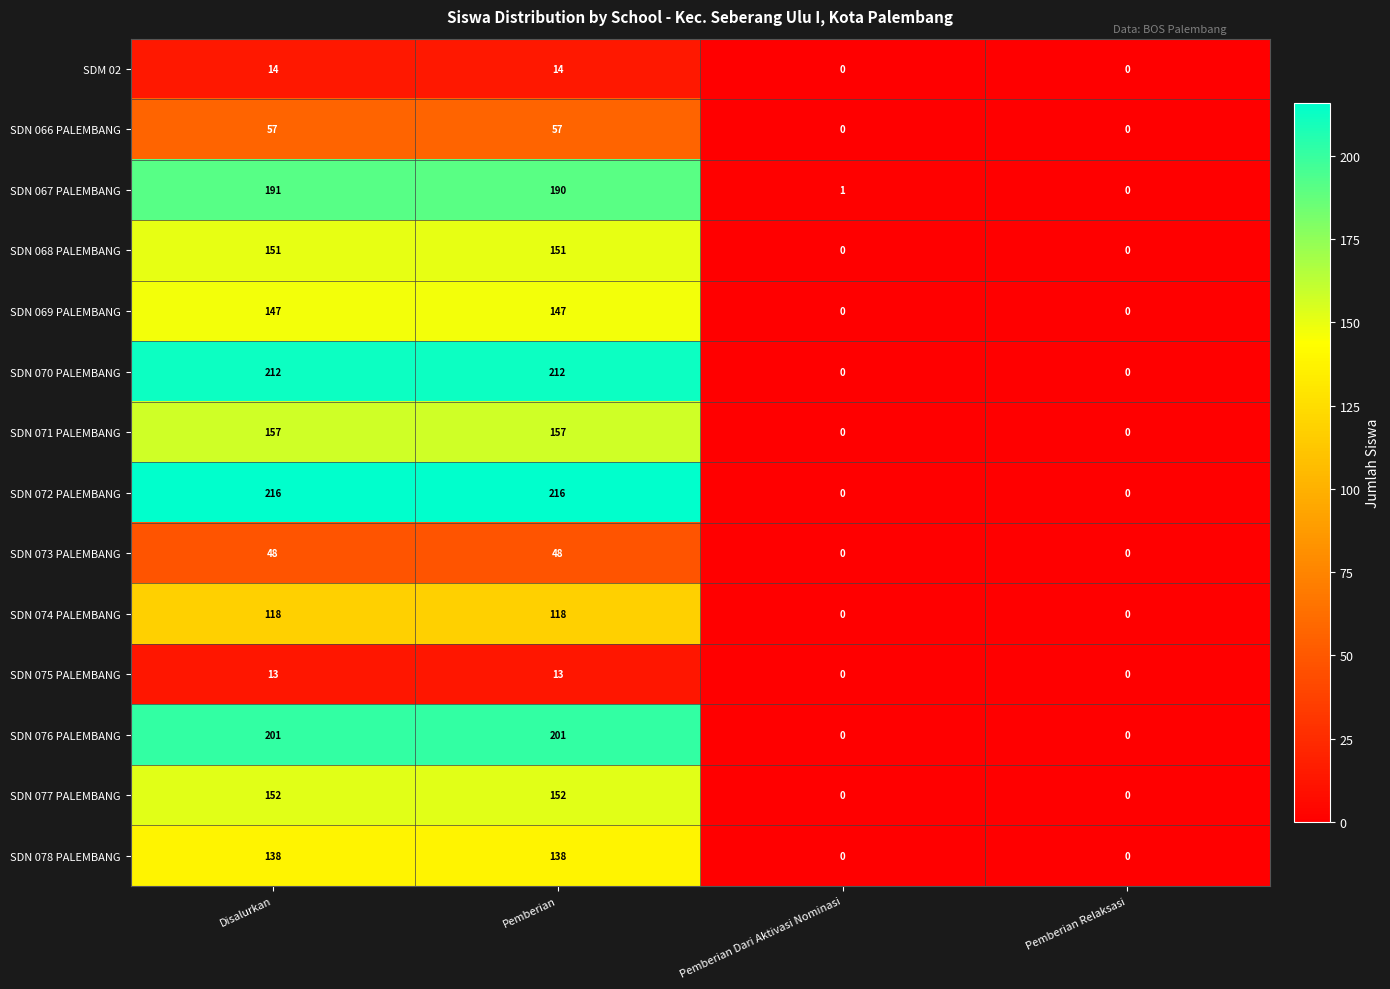

How many values in the SDN 076 PALEMBANG series are below 201?

2